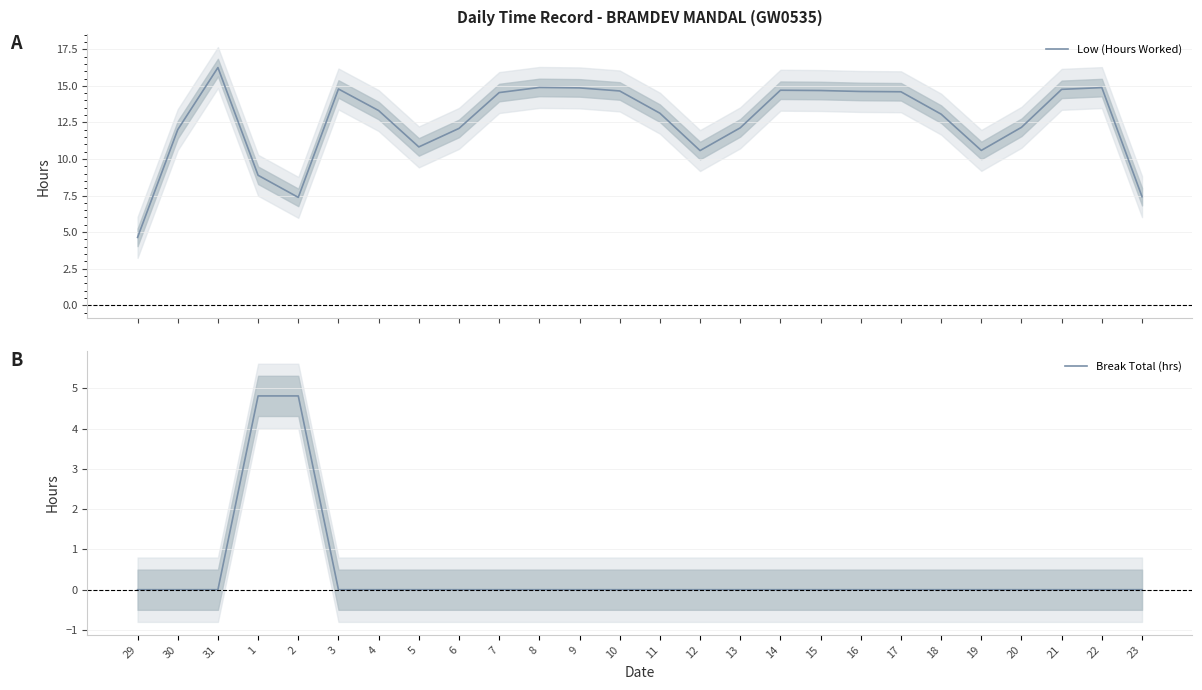

What is the label of the 4th point from the right?

20